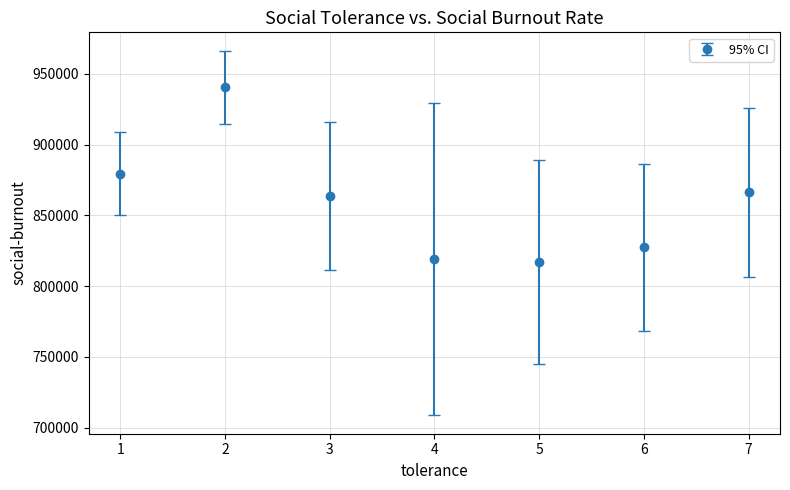

What is the maximum value shown in the chart?

940640.0